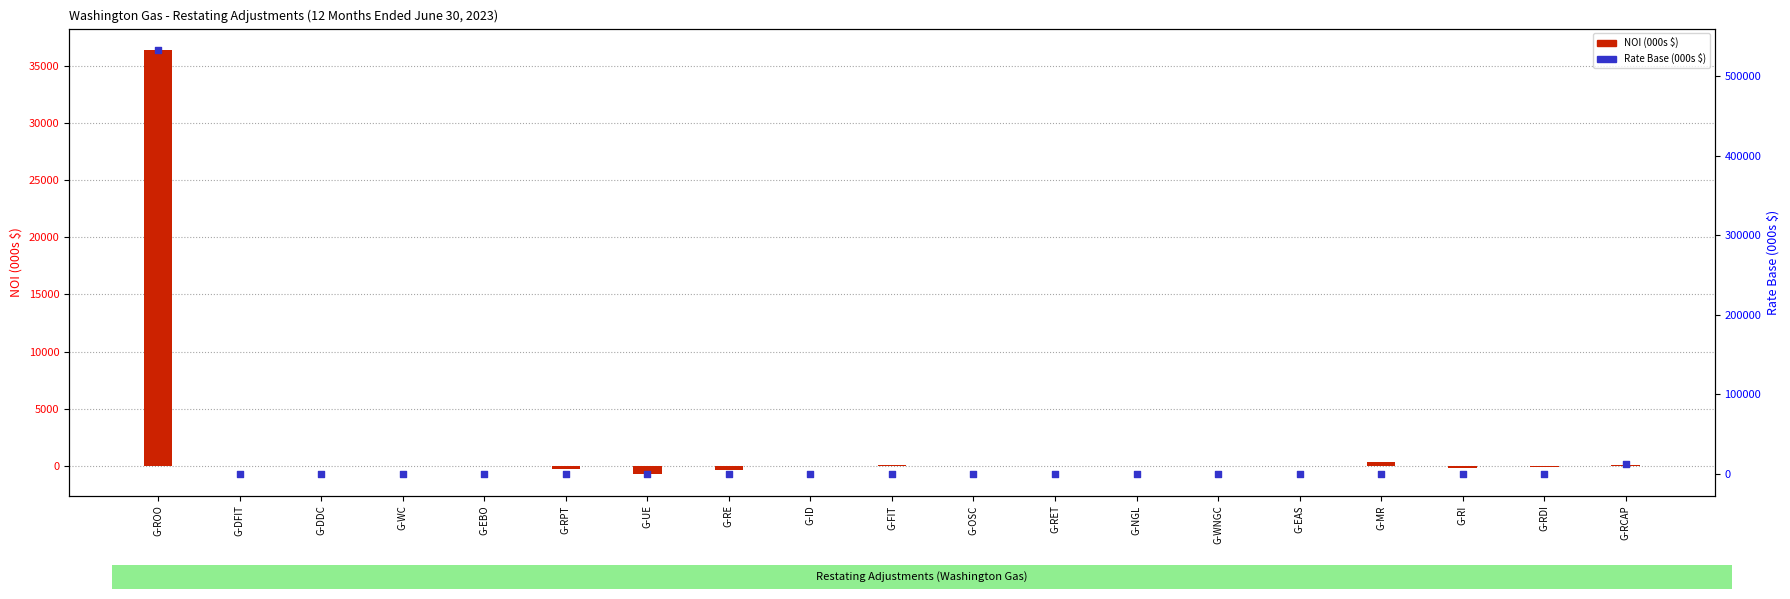

At how many categories does at least one series exceed 40078?

1